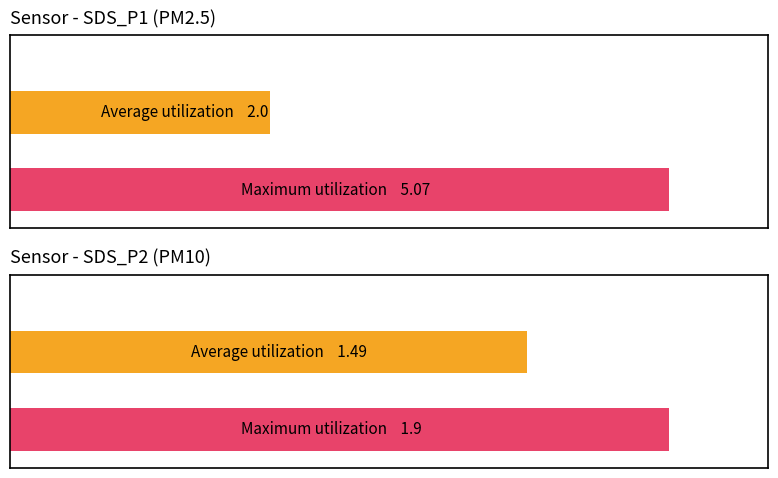

Does the chart contain stacked bars?

No